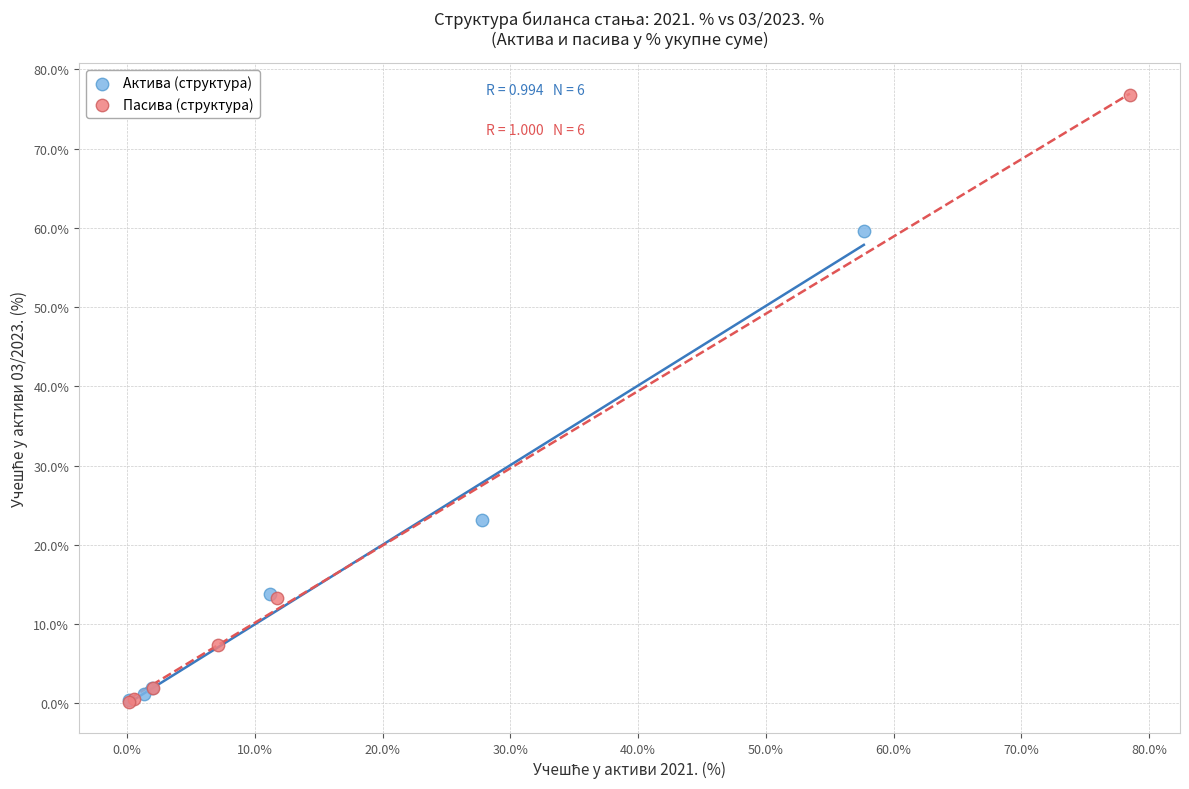

Which series contains the highest Y value?

Пасива (структура)